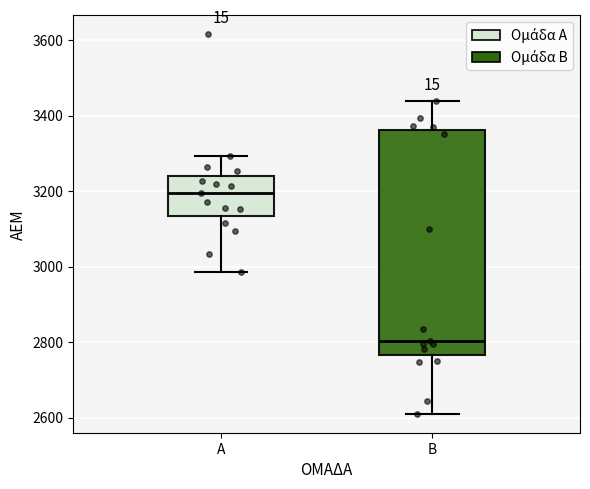

Which box is the tallest, from its lower edge to its upper edge?

Β